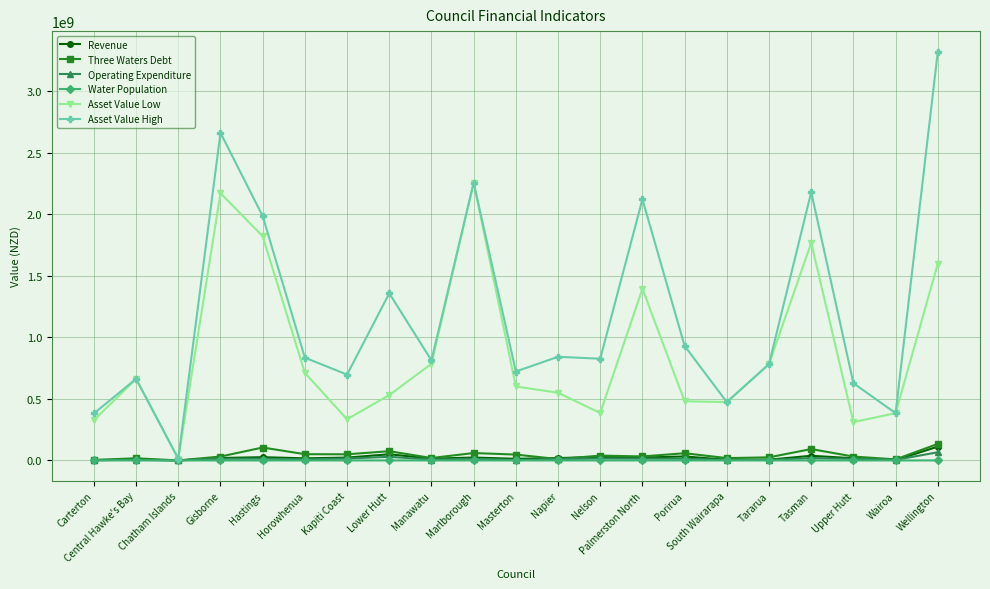

The Operating Expenditure series shows 14712600.0 at Palmerston North. True or false?

True